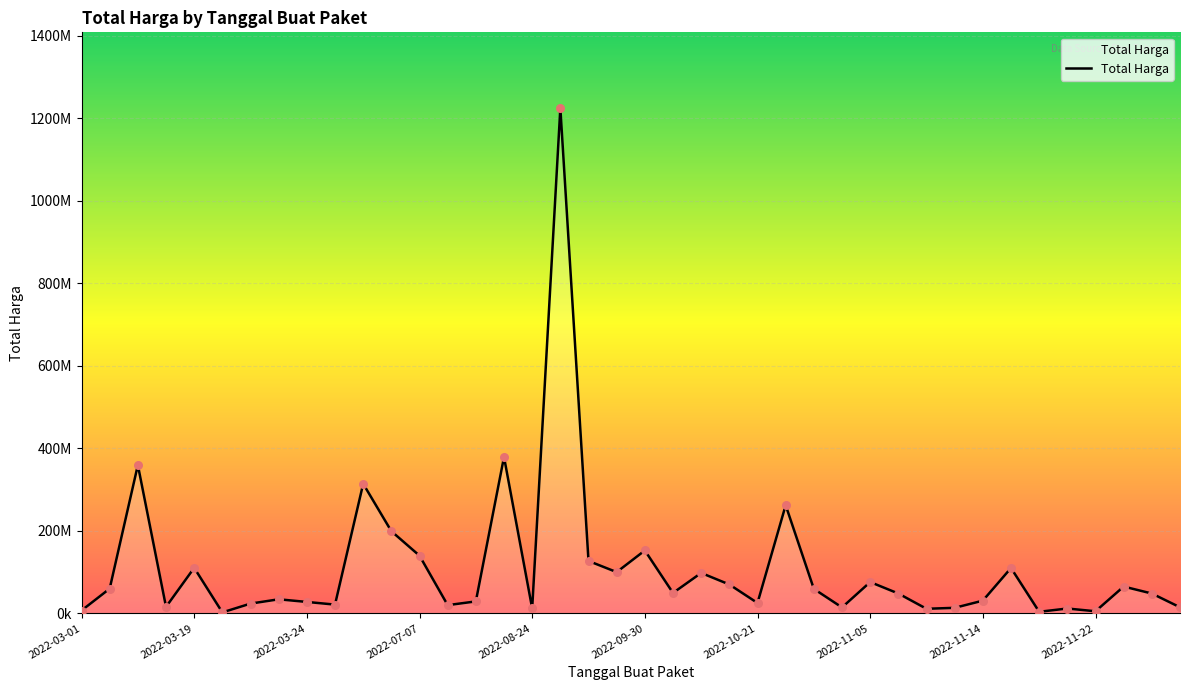

Does the chart have visible grid lines?

Yes